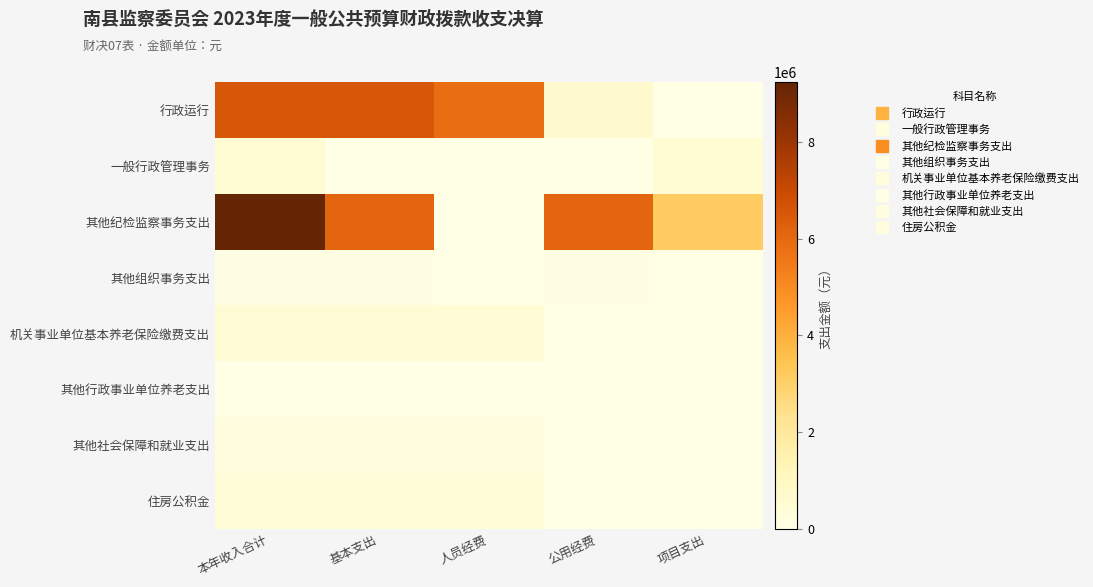

At which category does the chart reach its peak across all series?

本年收入合计